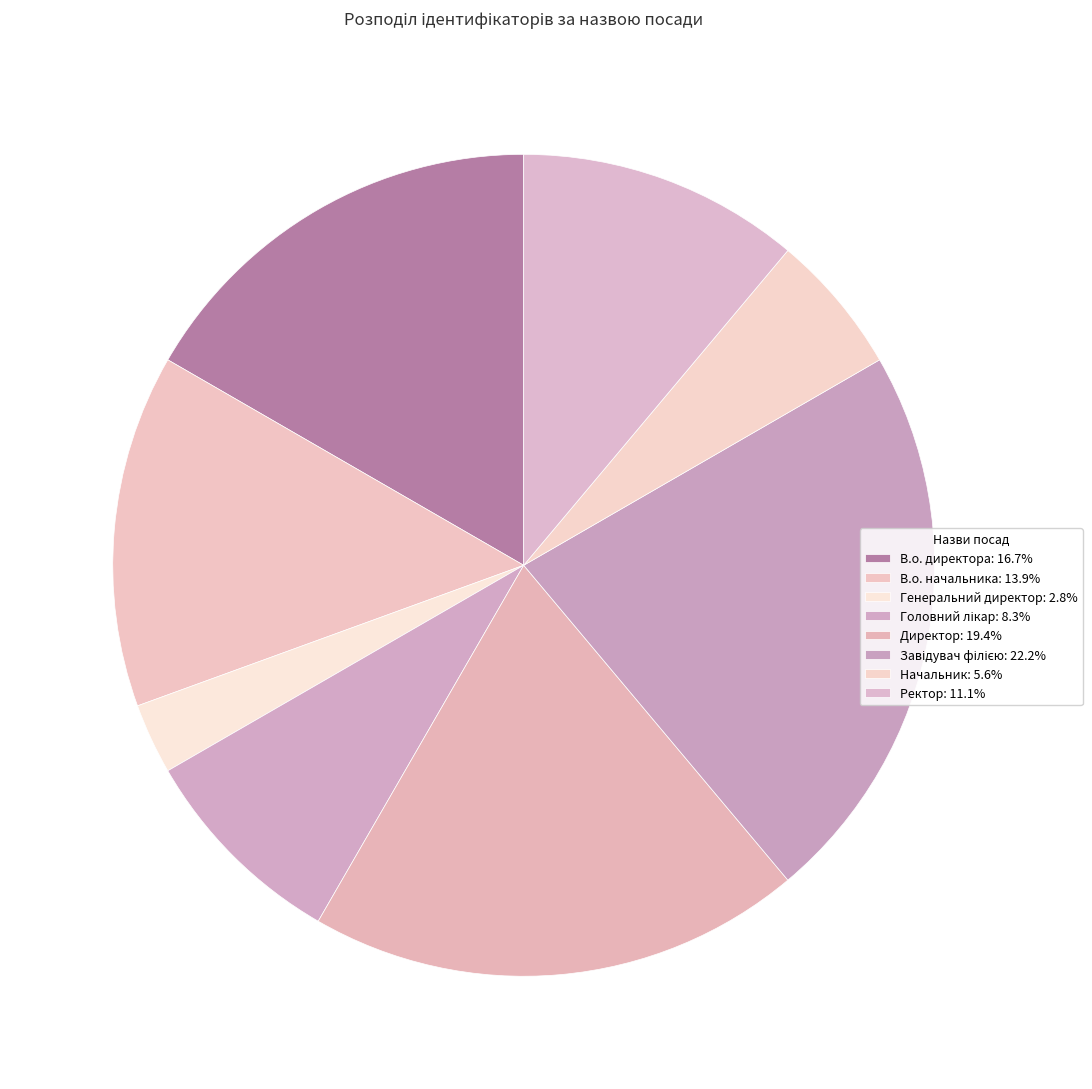

Which category has the biggest portion of the pie?

Завідувач філією